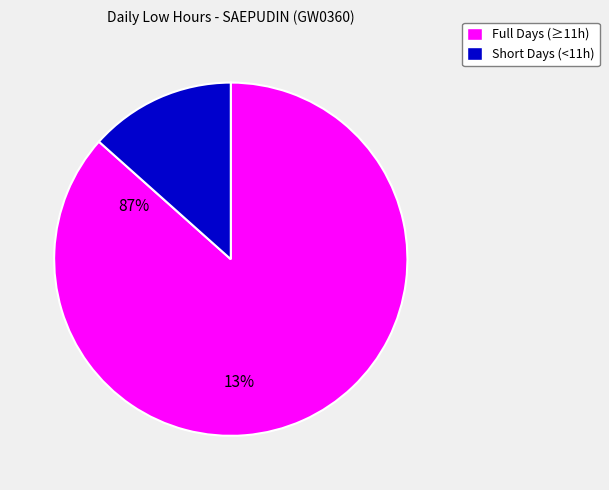

Count the number of slices in the pie.

2